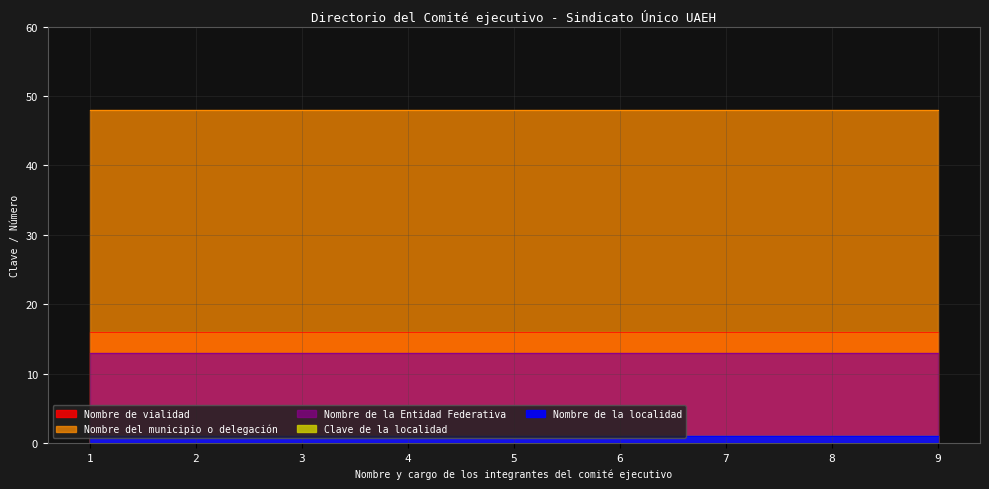

Reading left to right, transcribe all the data shown in this chart.

Nombre de vialidad: 16	16	16	16	16	16	16	16	16
Nombre de la localidad: 1	1	1	1	1	1	1	1	1
Nombre del municipio o delegación: 48	48	48	48	48	48	48	48	48
Nombre de la Entidad Federativa: 13	13	13	13	13	13	13	13	13
Clave de la localidad: 1	1	1	1	1	1	1	1	1